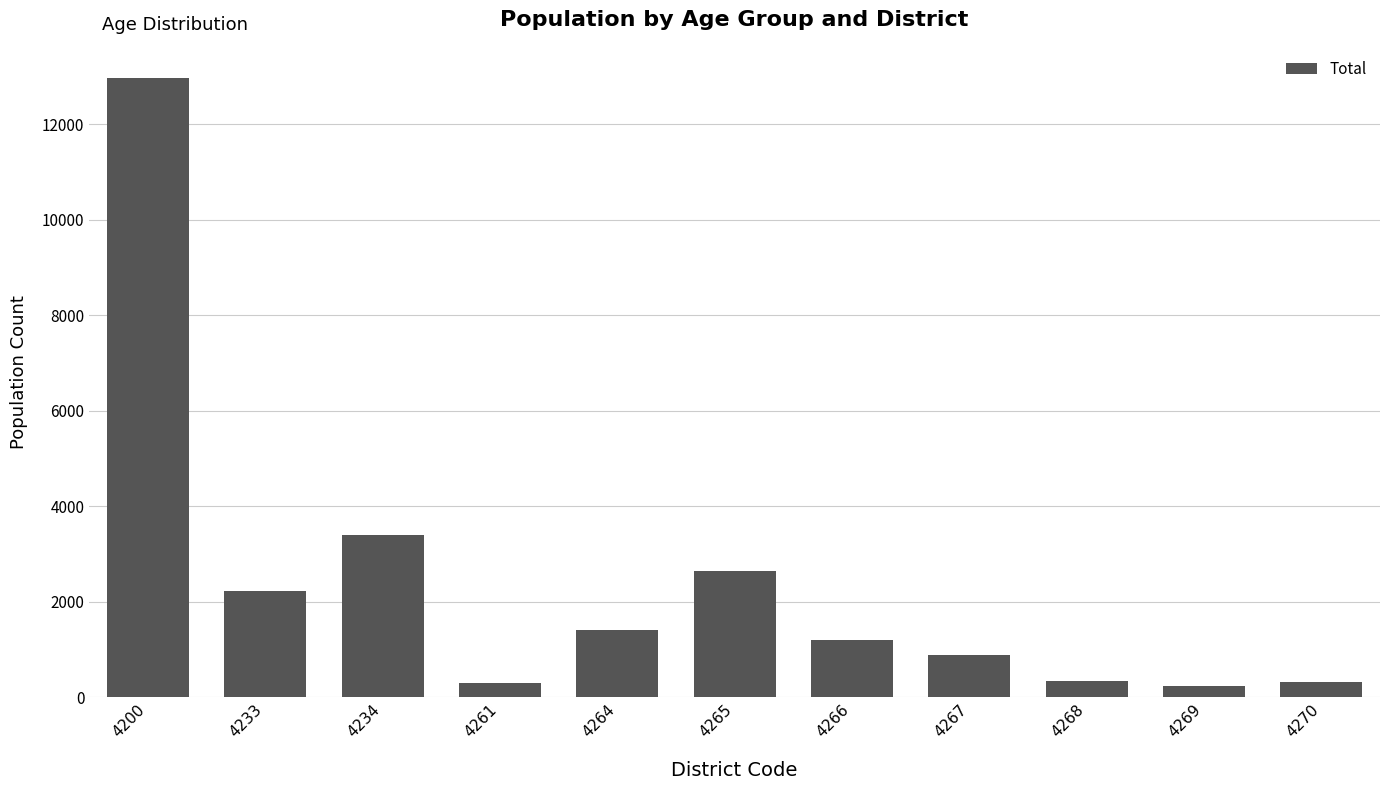

The chart shows a value of 3404 at 4234. True or false?

True